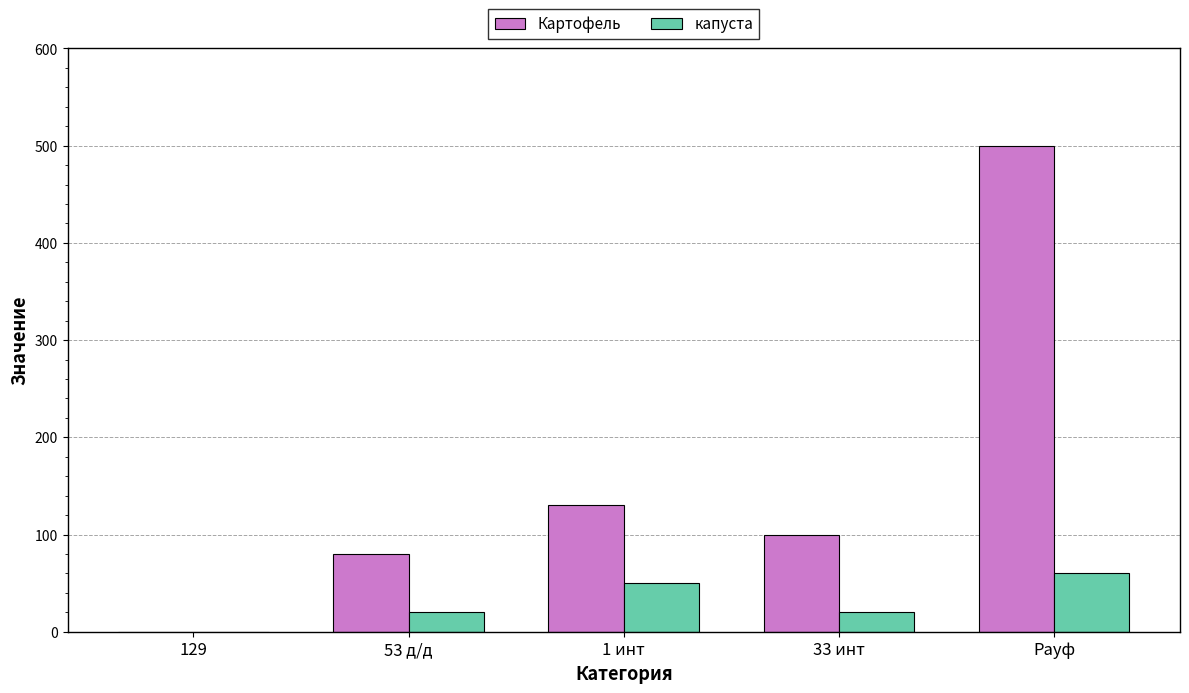

What is the total value across all series at 33 инт?

120